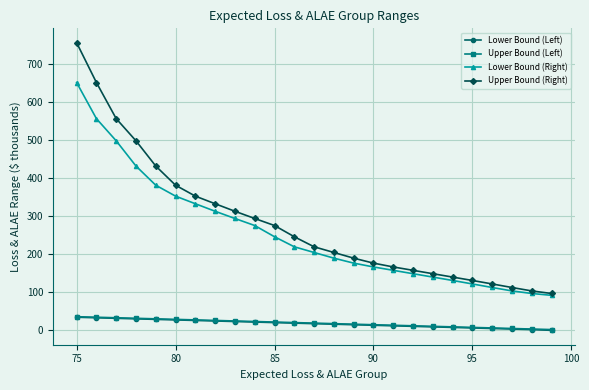

What is the maximum value shown in the chart?

755.4